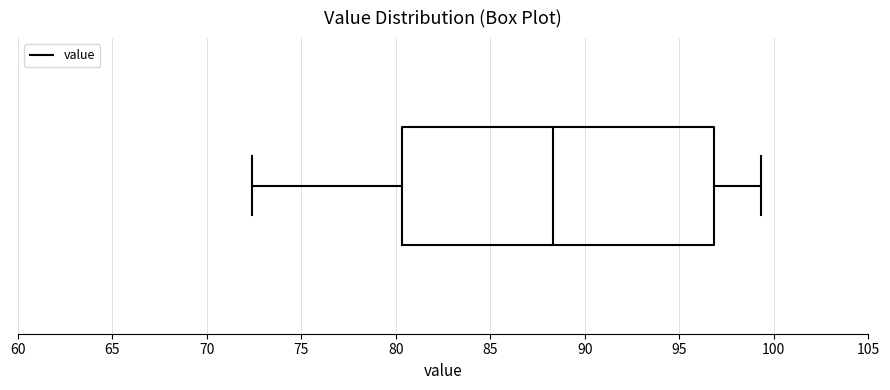

Transcribe this box plot: give where the median line is, the range the box spans, and where the two whiskers end, as read against the x-axis. The values are not printed on the chart, so give them approximately, as read against the axis.

median 88.5, box 80.5 to 97.0, whiskers 72.5 to 99.5